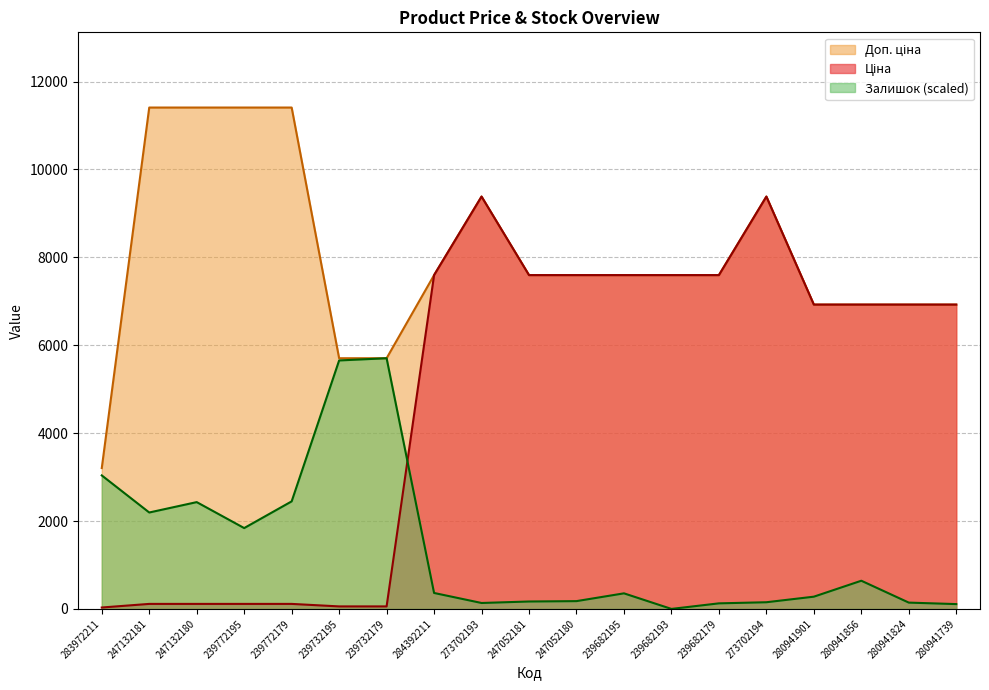

At which category does Залишок reach its first local peak?

247132180